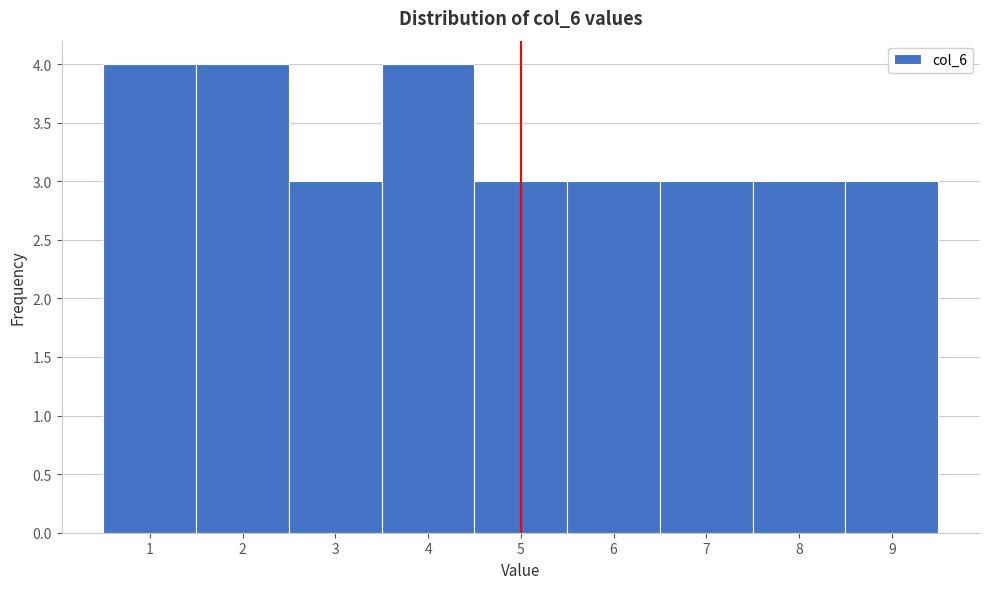

How tall is the bar that spans 5.5 to 6.5 on the x-axis? The values are not printed on the chart, so give them approximately, as read against the axis.

3